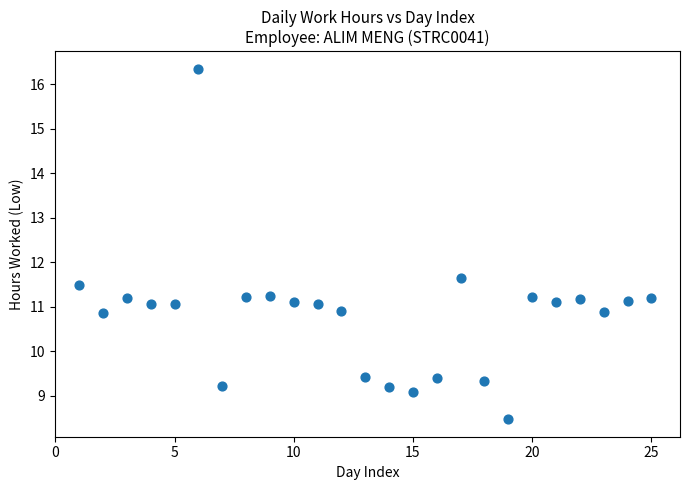

What is the range of X values (max minus min)?

24.0